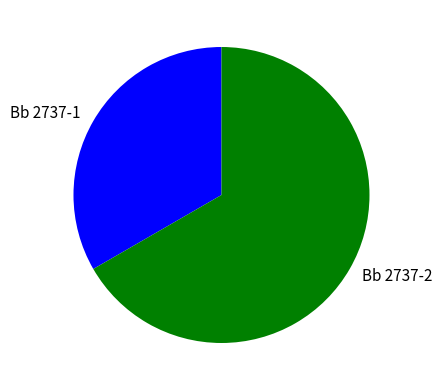

Does Bb 2737-2 account for over 50% of the chart?

Yes